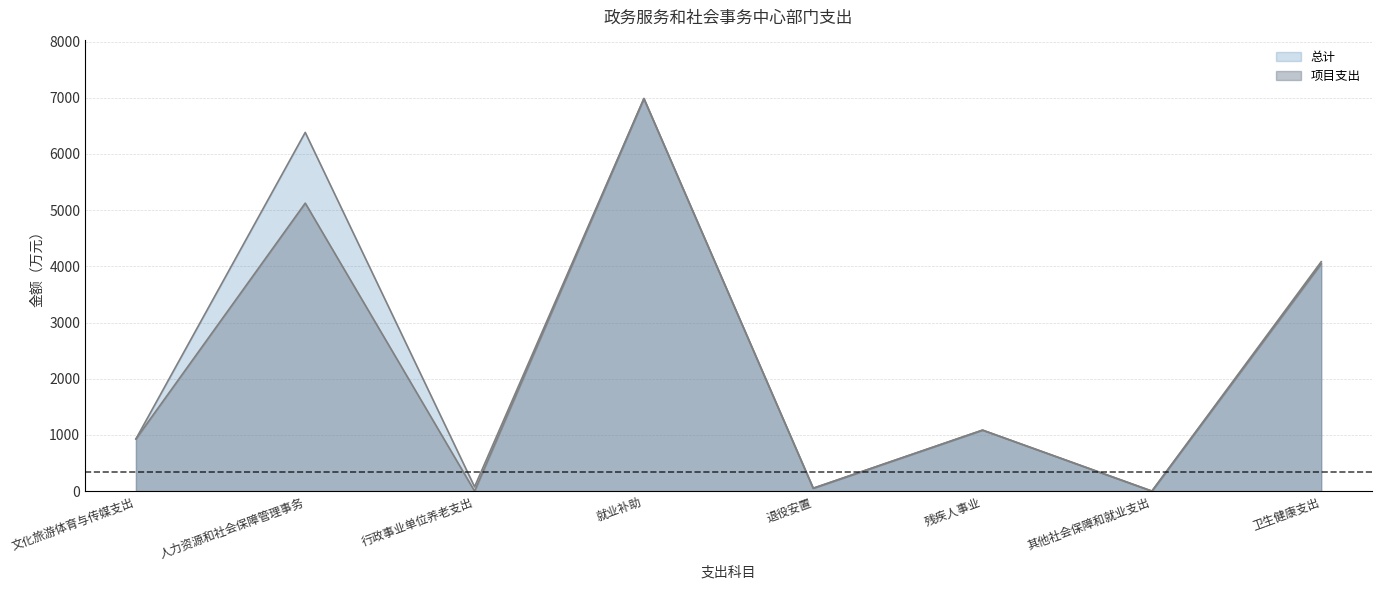

Count the number of data series in this chart.

2